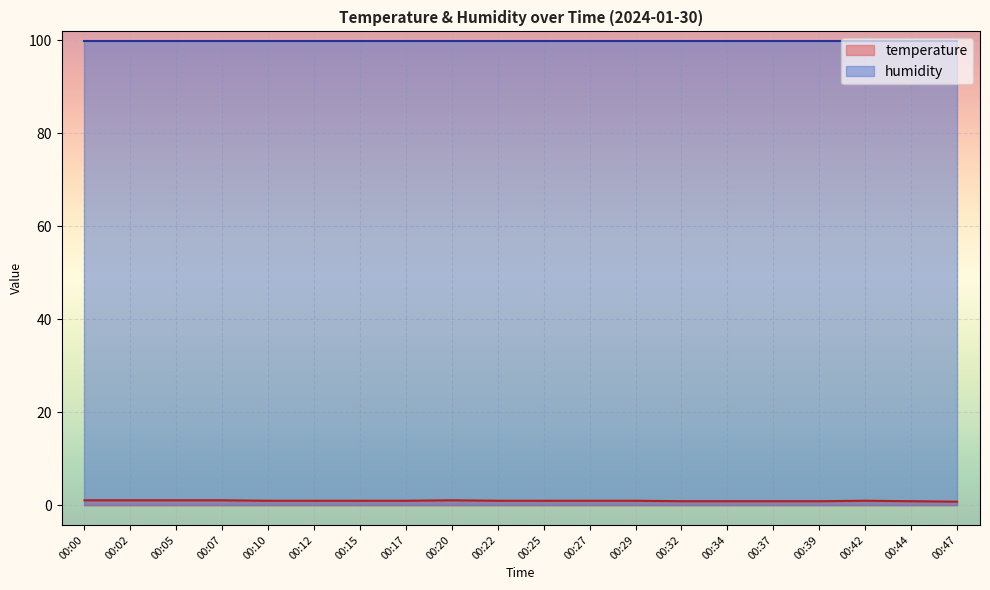

True or false: humidity and temperature intersect in this chart.

False